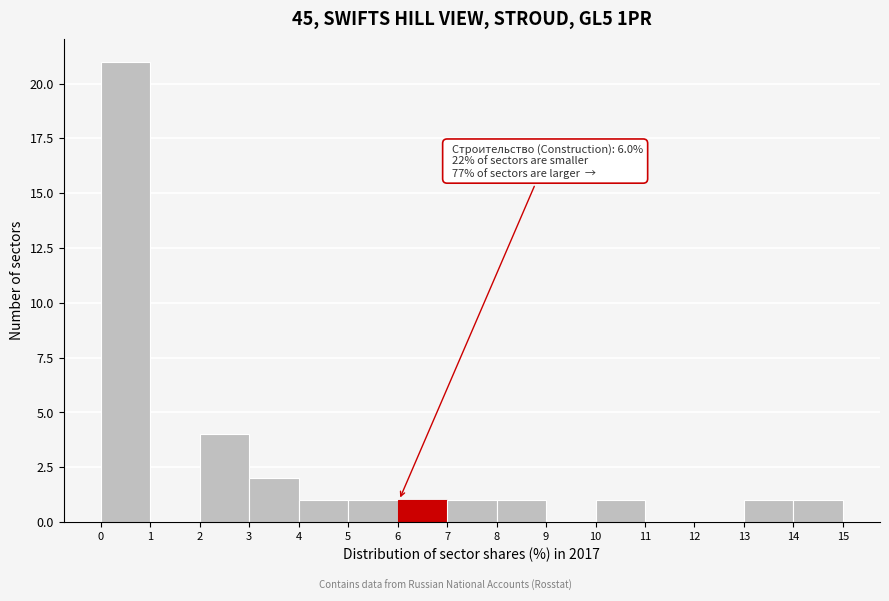

Over which range of the x-axis is the bar tallest?

0 to 1